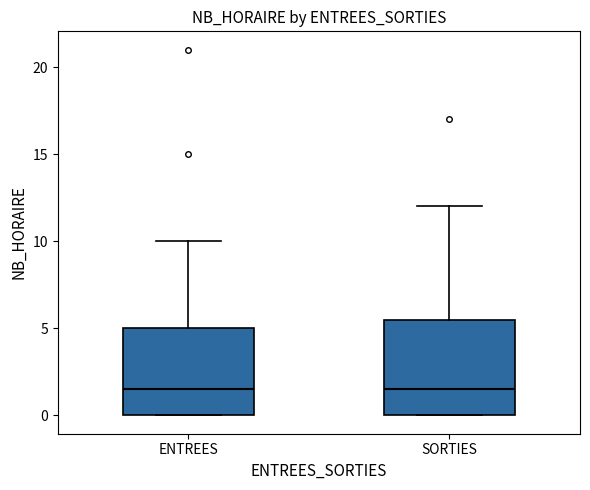

Reading left to right, read every box against the y-axis: the position of its median line, the range the box covers, and the ends of its whiskers. The values are not printed on the chart, so give them approximately, as read against the axis.

ENTREES: median 1.5, box 0.0 to 5.0, whiskers 0.0 to 10.0
SORTIES: median 1.5, box 0.0 to 5.5, whiskers 0.0 to 12.0